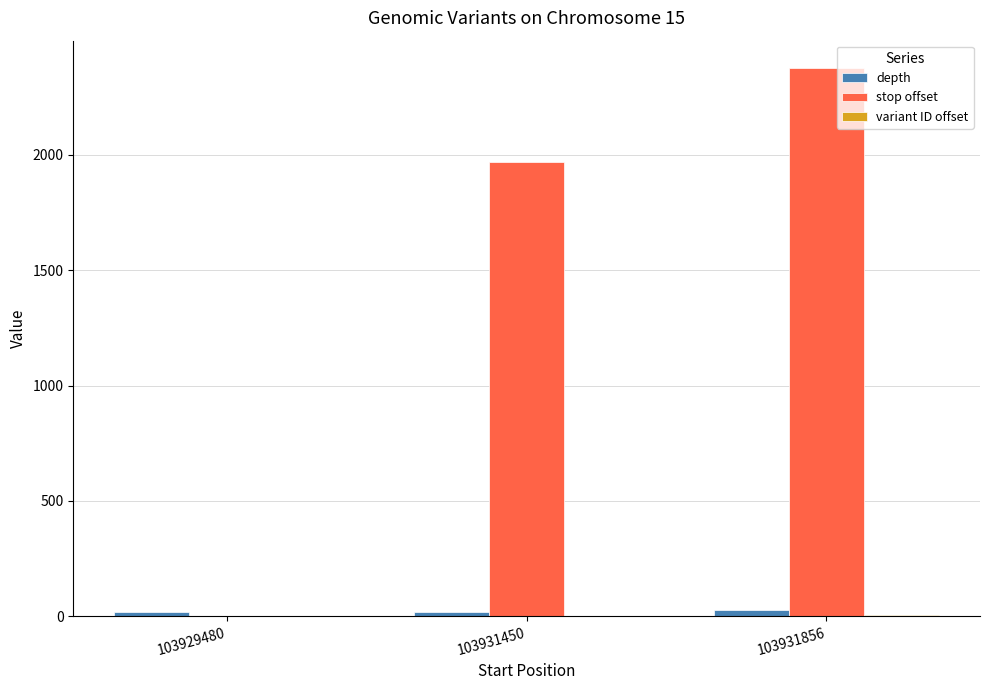

Are the bars grouped side by side (vs. stacked)?

Yes